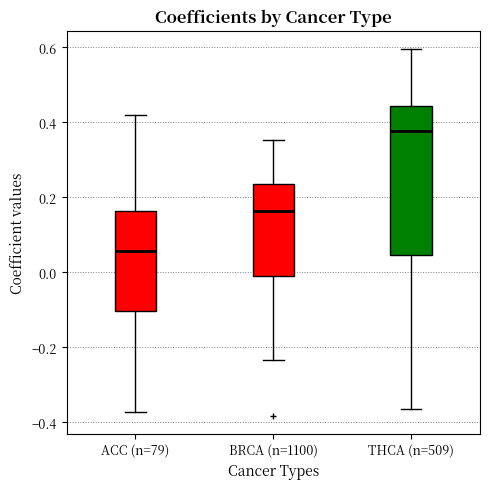

Where is the upper edge of the box for THCA (n=509) on the y-axis? The values are not printed on the chart, so give them approximately, as read against the axis.

0.44